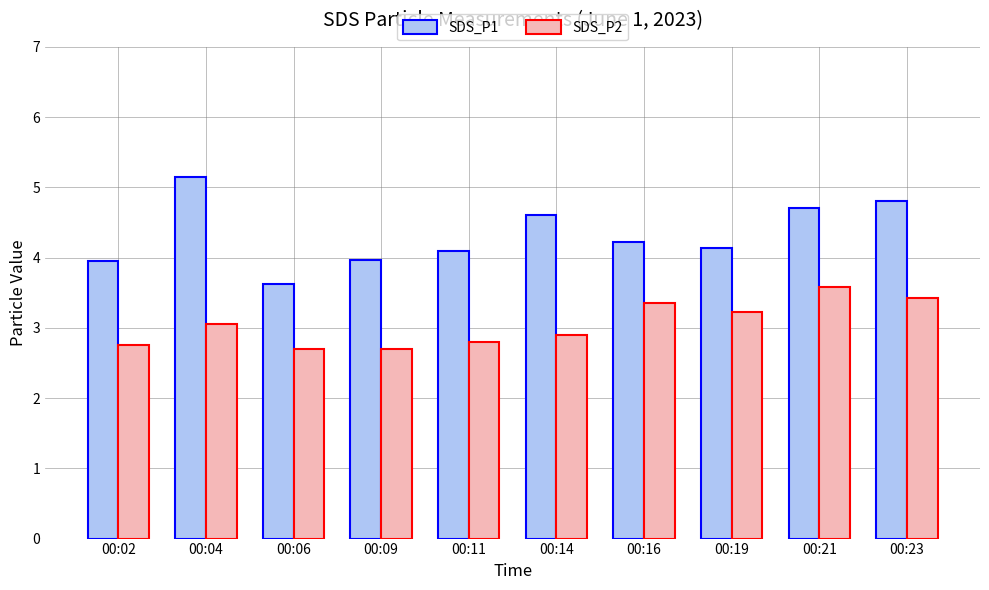

What is the sum of the SDS_P2 values at 00:21 and 00:23?

7.0